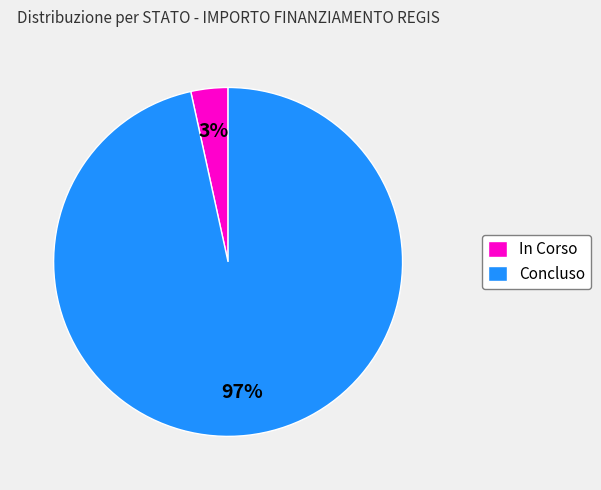

How many segments does this pie chart have?

2